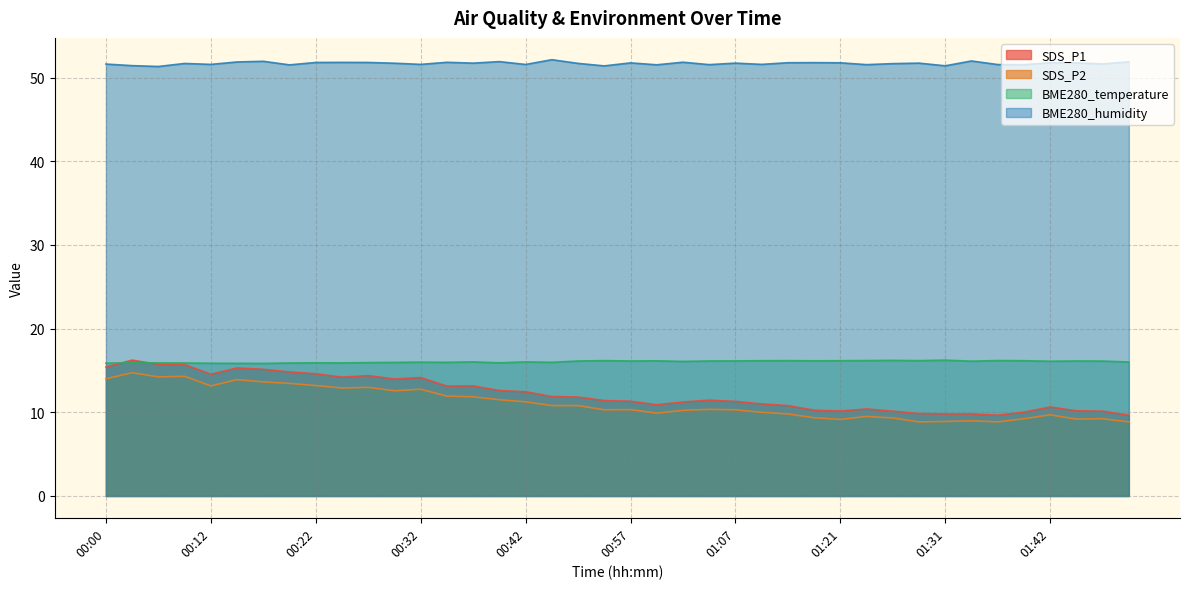

True or false: SDS_P1 has more than 2 interior local peaks.

True